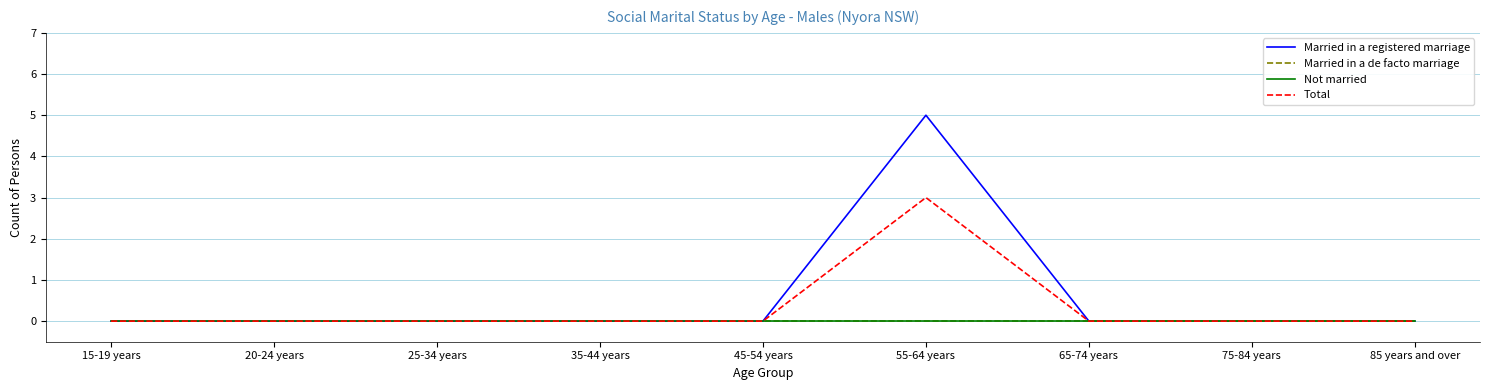

Rank the series by their maximum value, from highest to lowest.

Married in a registered marriage, Total, Married in a de facto marriage, Not married